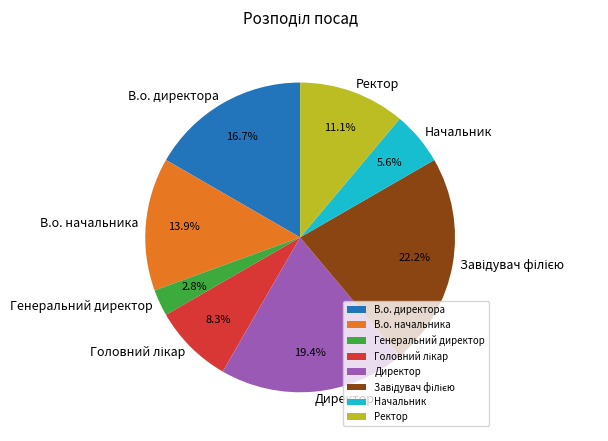

Is there any slice that represents more than half of the pie?

No